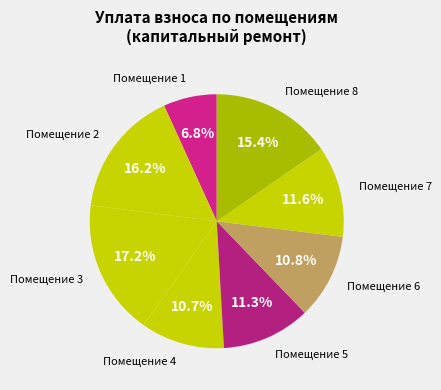

Rank the categories by value from lowest to highest.

1, 4, 6, 5, 7, 8, 2, 3